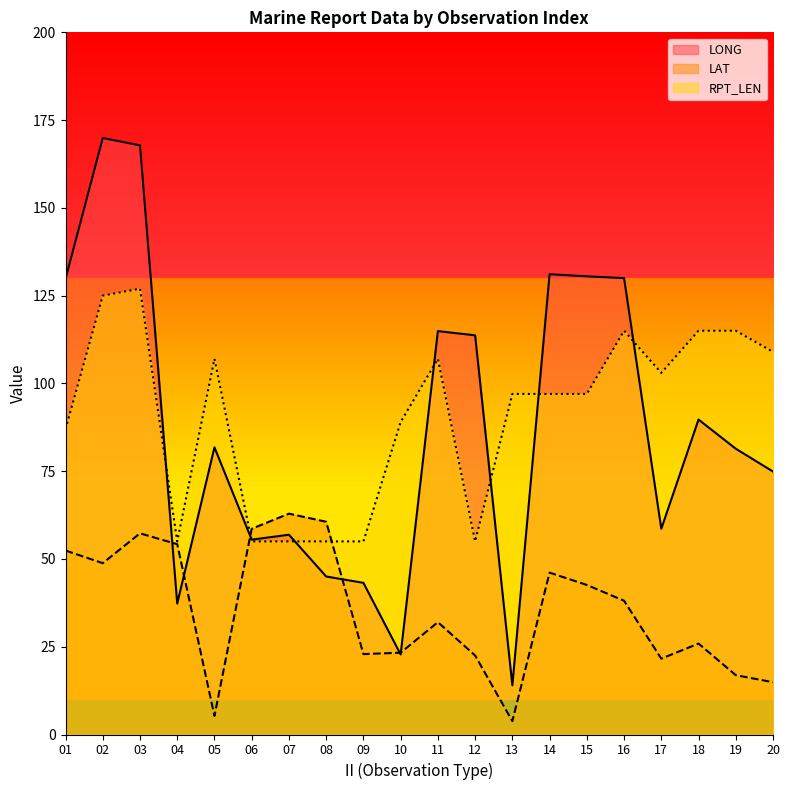

What is the difference between the maximum and minimum values in the LONG series?

155.9